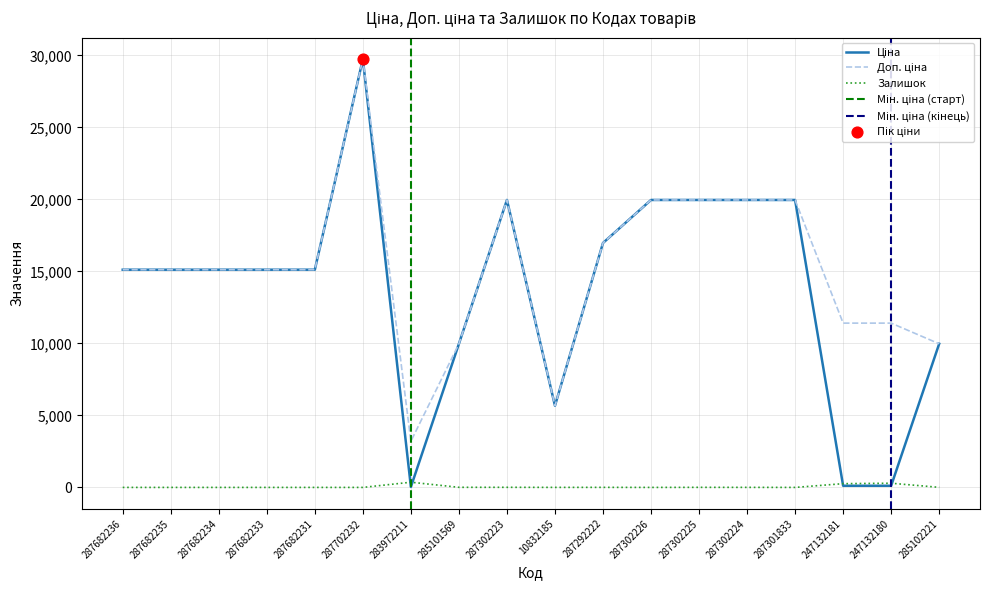

At which category is the sum across all series the highest?

287702232